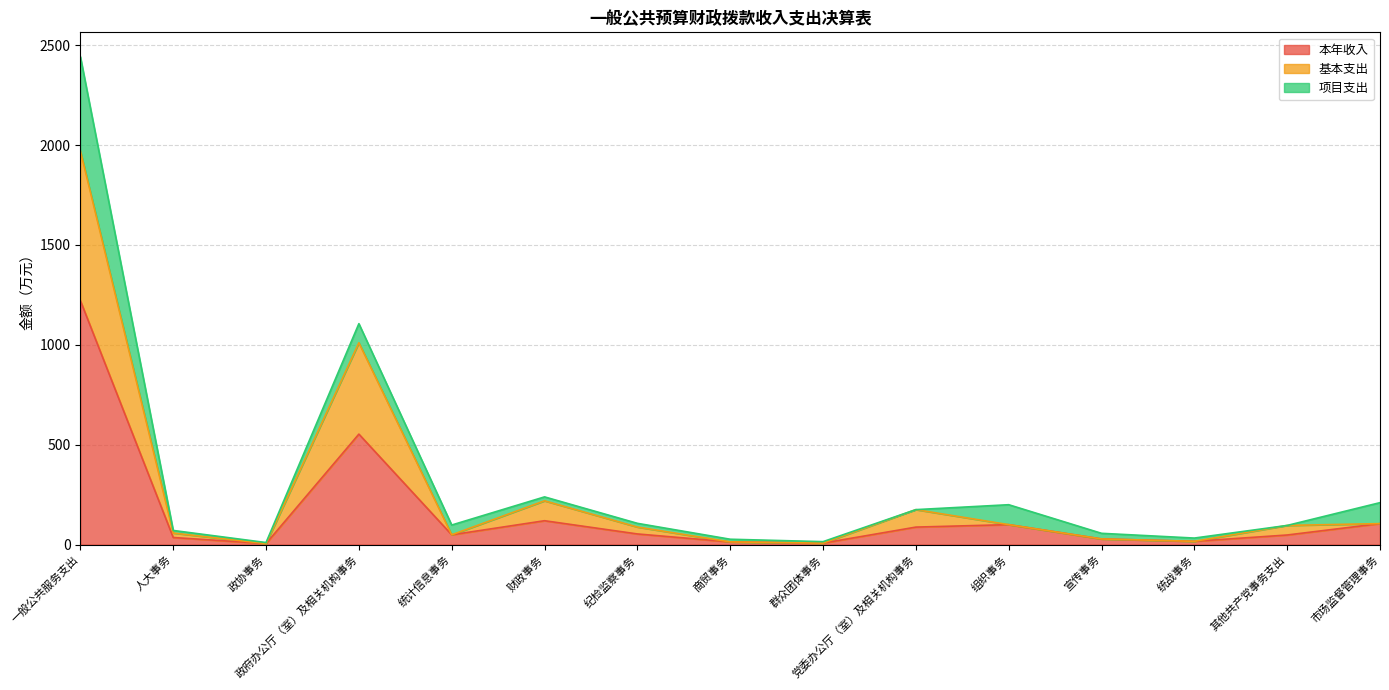

What is the total value across all series at 一般公共服务支出?

2442.2